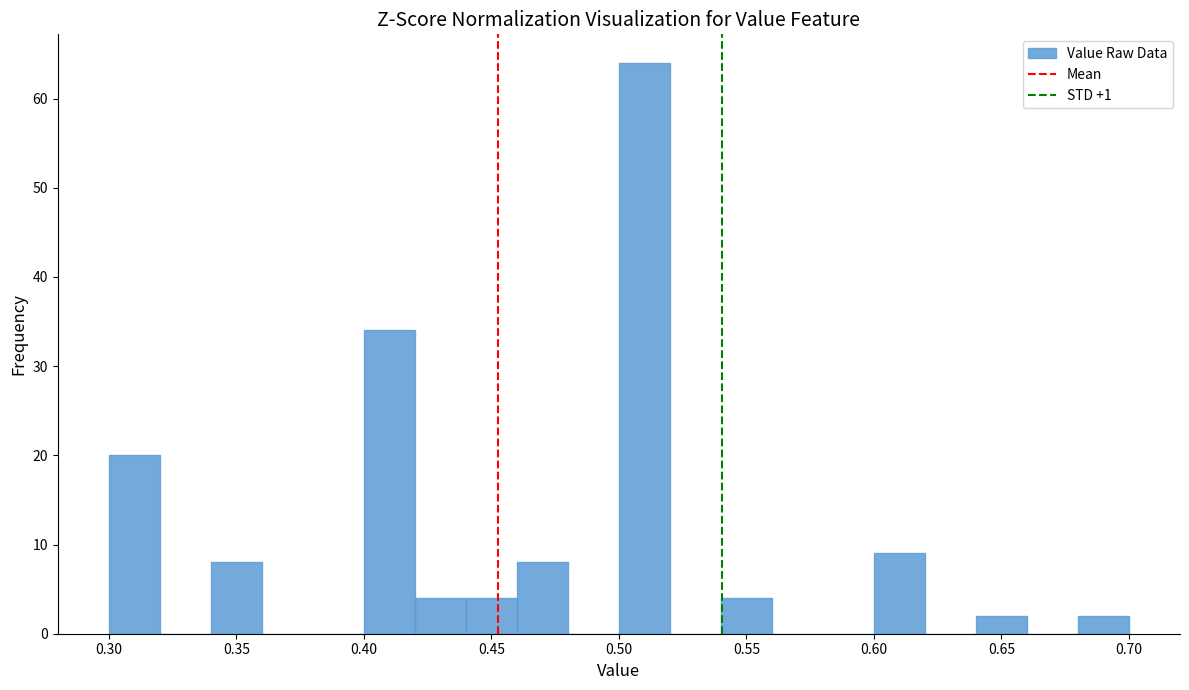

Which range on the x-axis has the tallest bar?

0.50 to 0.52